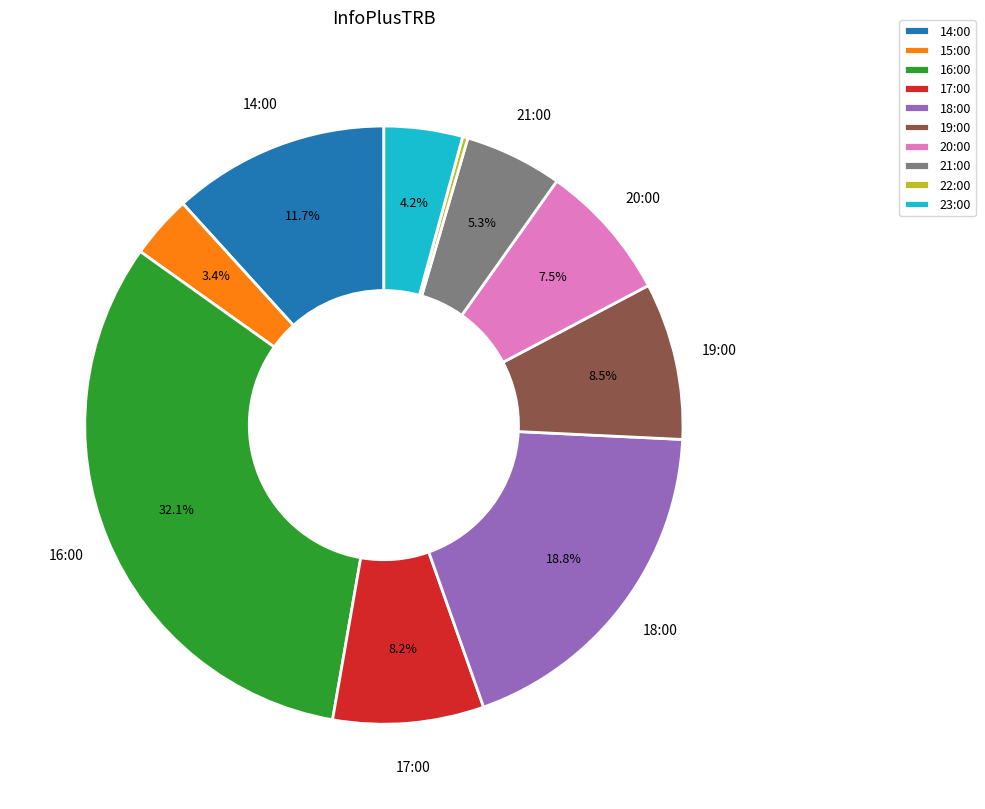

Do 17:00 and 14:00 together represent more than half of the pie?

No